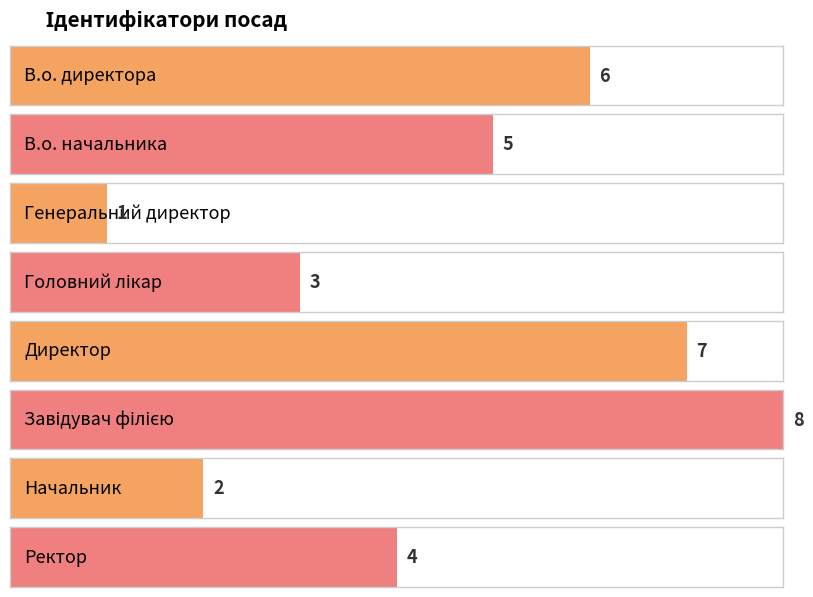

Does the chart contain any negative values?

No